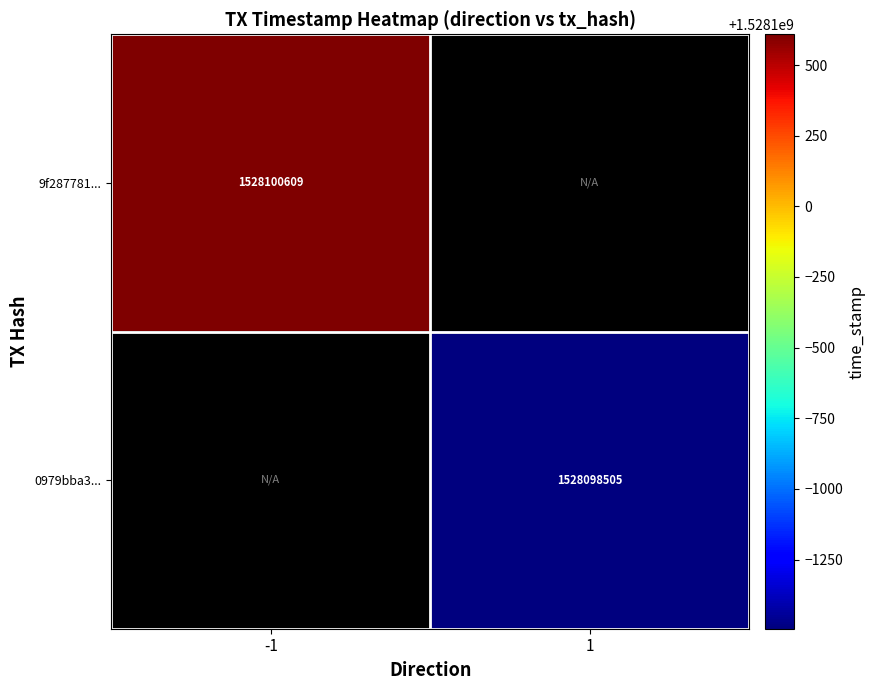

At how many categories does at least one series exceed 1528099732?

1